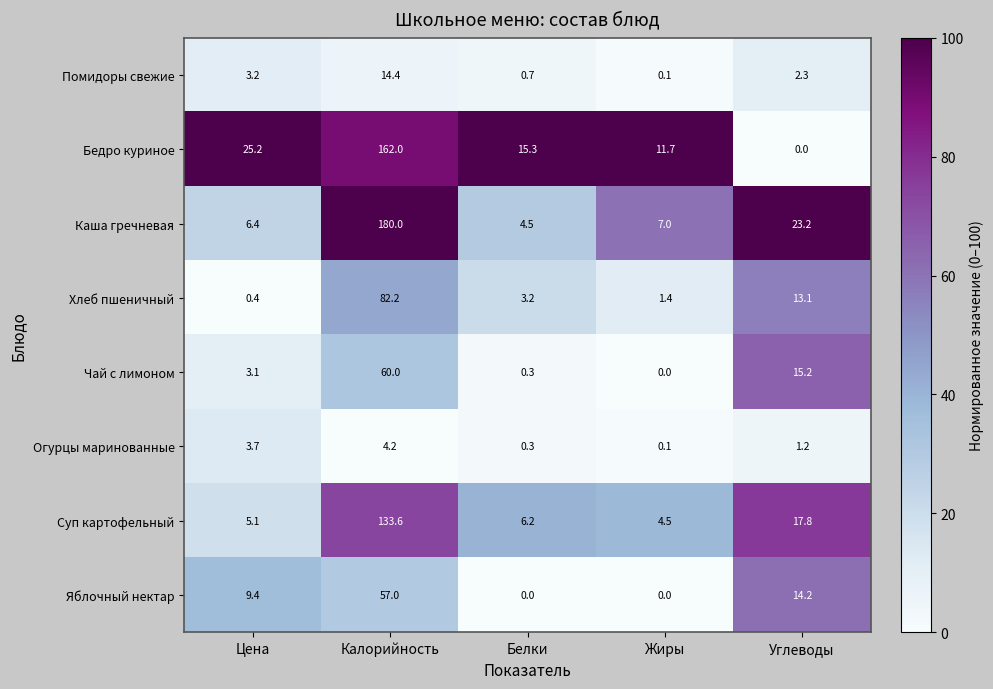

Which series has the largest total across all categories?

Каша гречневая